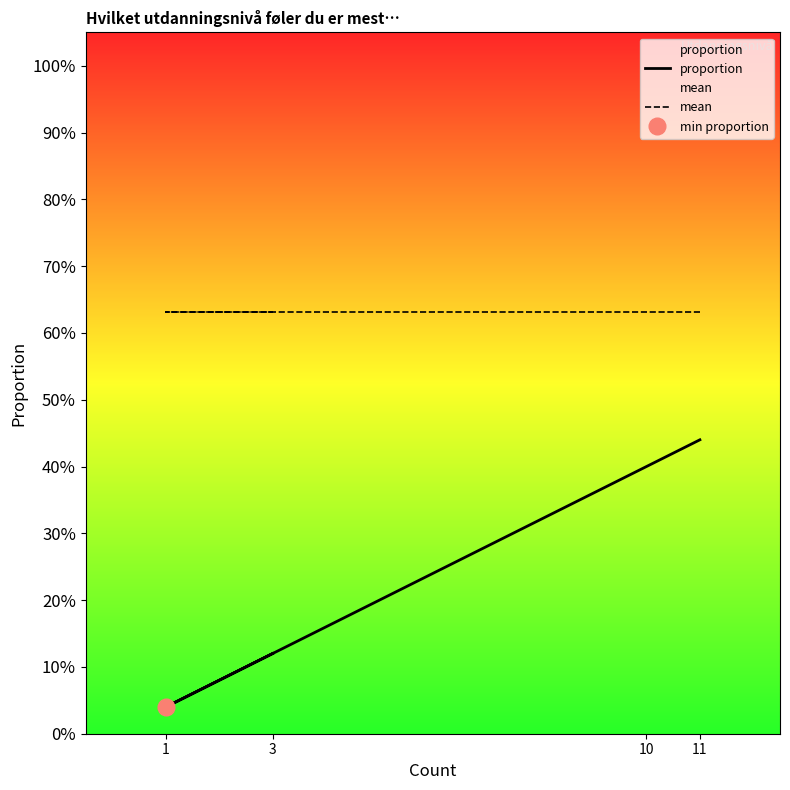

Between 11 and 3, which series saw the biggest shift?

proportion